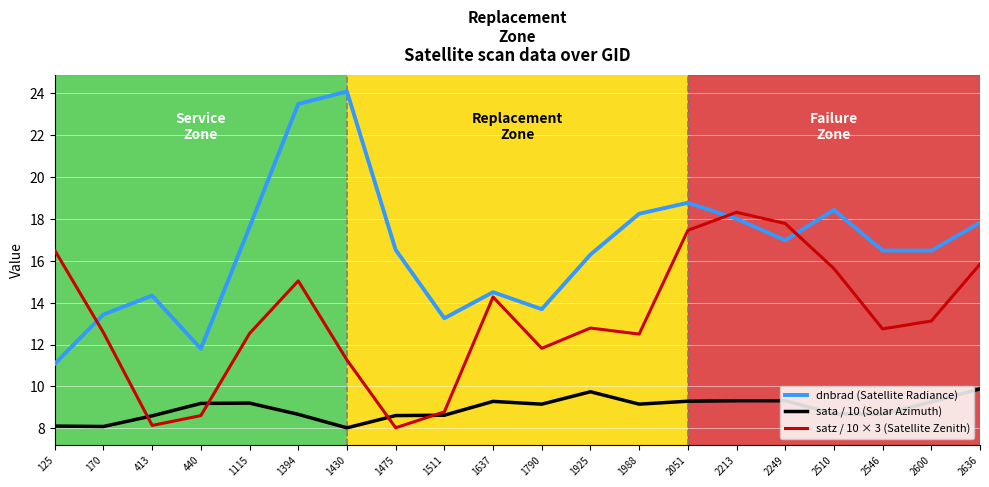

Which series has the largest range (max minus min)?

dnbrad (Satellite Radiance)